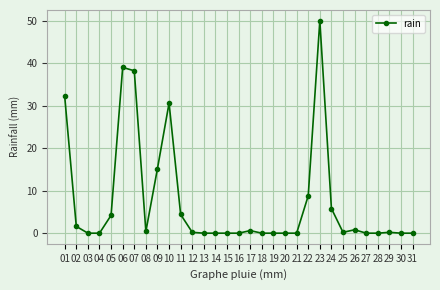

What is the value of the 1st point from the left?

32.2